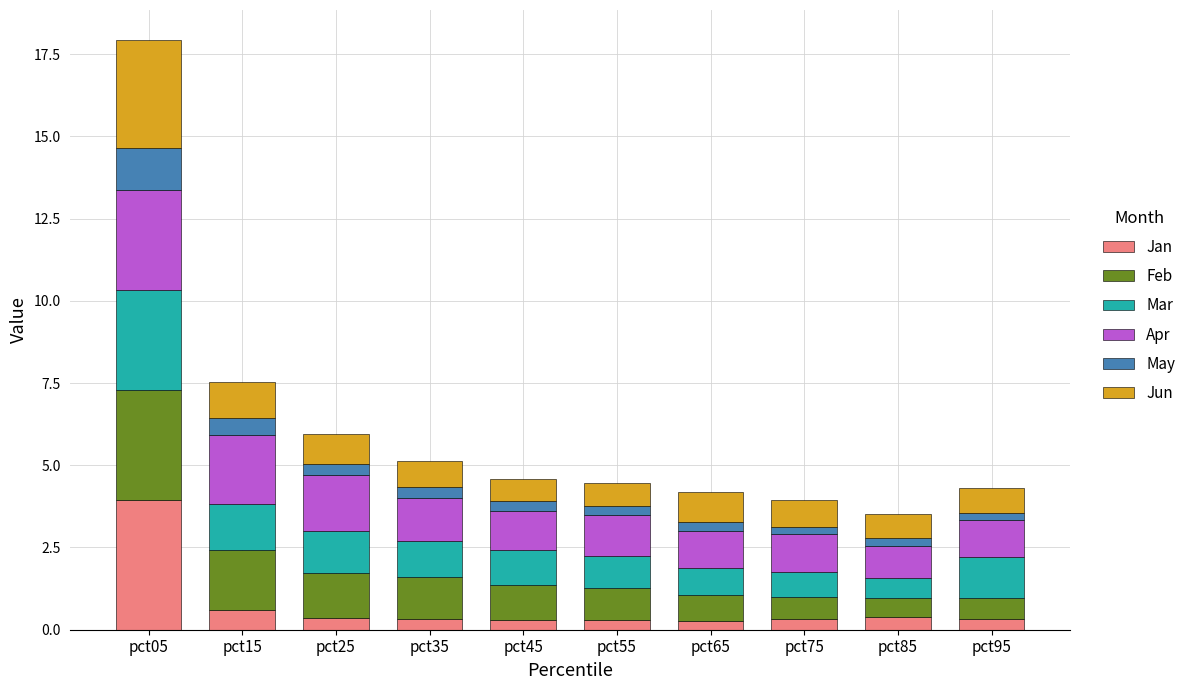

At which category is the sum across all series the highest?

pct05